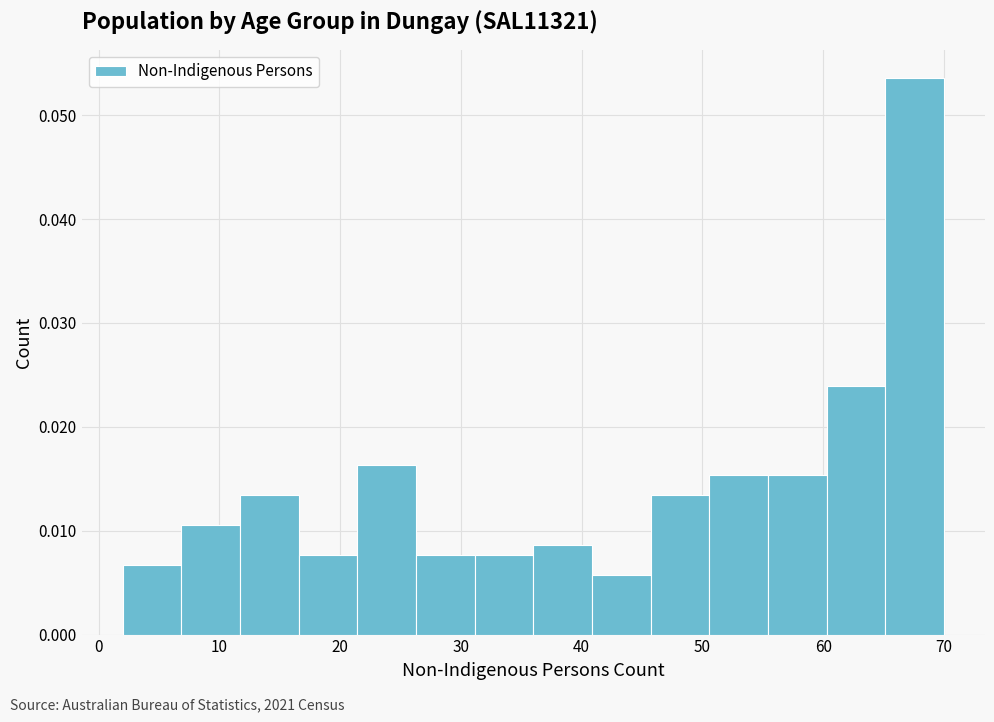

Reading left to right, list every bar in this chart as the range it spans on the x-axis followed by its height. Neither the bar edges nor the heights are printed on the chart, so give them approximately, as read against the axes.

2 to 7: 0.007
7 to 12: 0.011
12 to 17: 0.013
17 to 21: 0.008
21 to 26: 0.016
26 to 31: 0.008
31 to 36: 0.008
36 to 41: 0.009
41 to 46: 0.006
46 to 51: 0.013
51 to 55: 0.015
55 to 60: 0.015
60 to 65: 0.024
65 to 70: 0.054